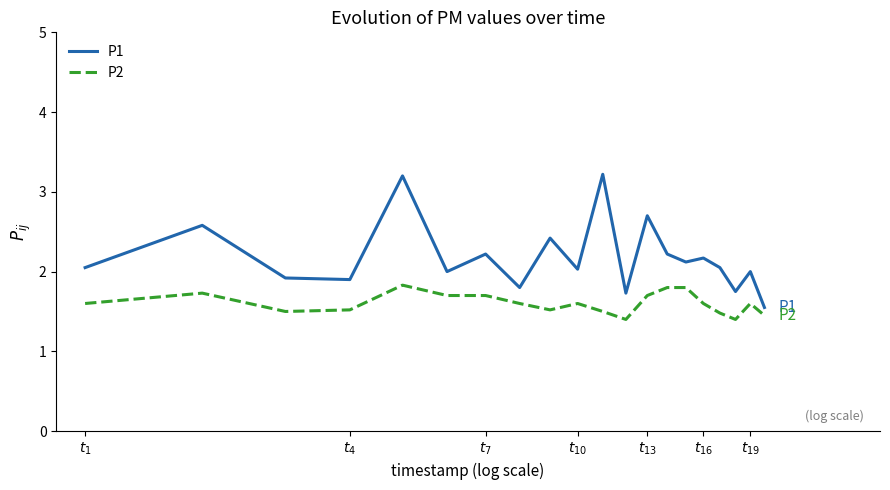

What is the greatest value displayed?

3.2